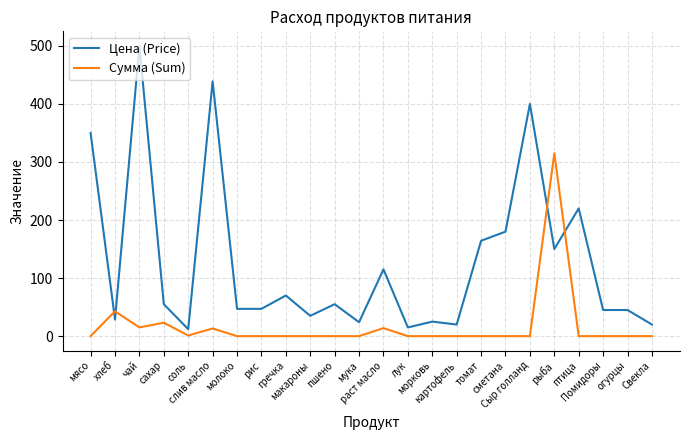

Which series has the largest total across all categories?

Цена (Price)